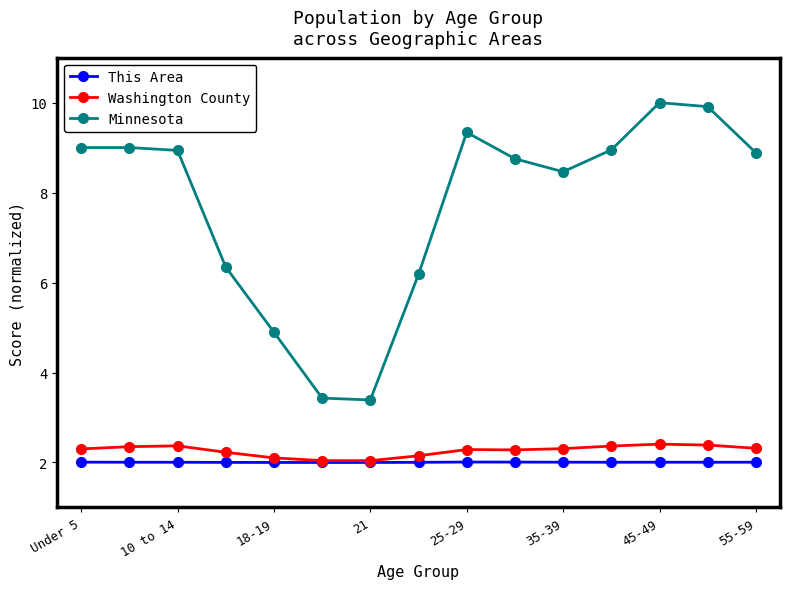

Does the chart display data point markers on the line(s)?

Yes